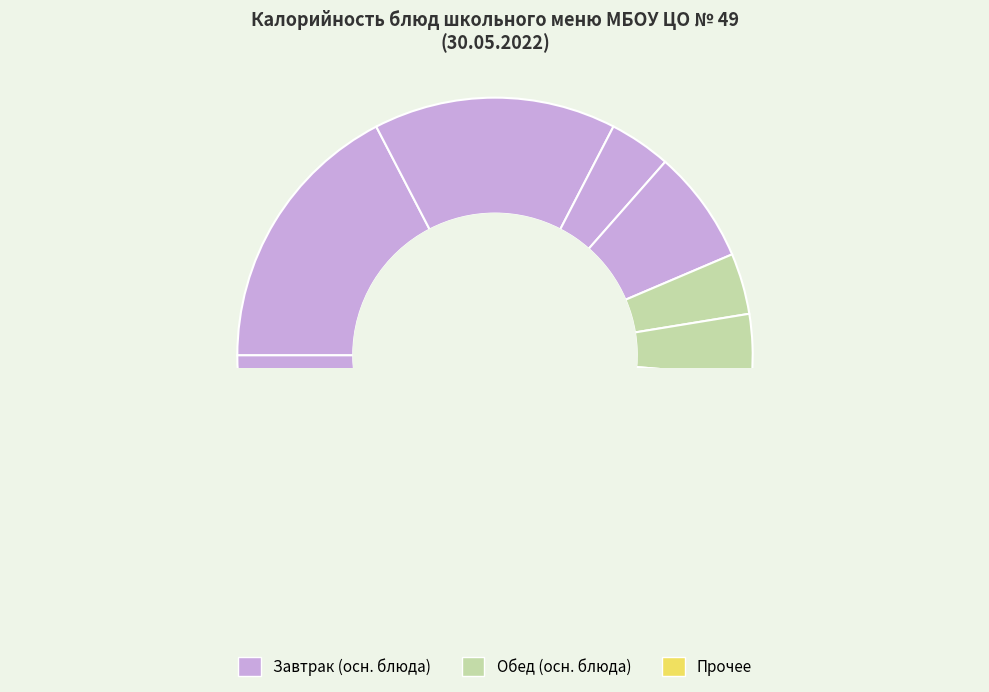

To the nearest percent, what percentage of the pie is Печенье затяжное?

6%